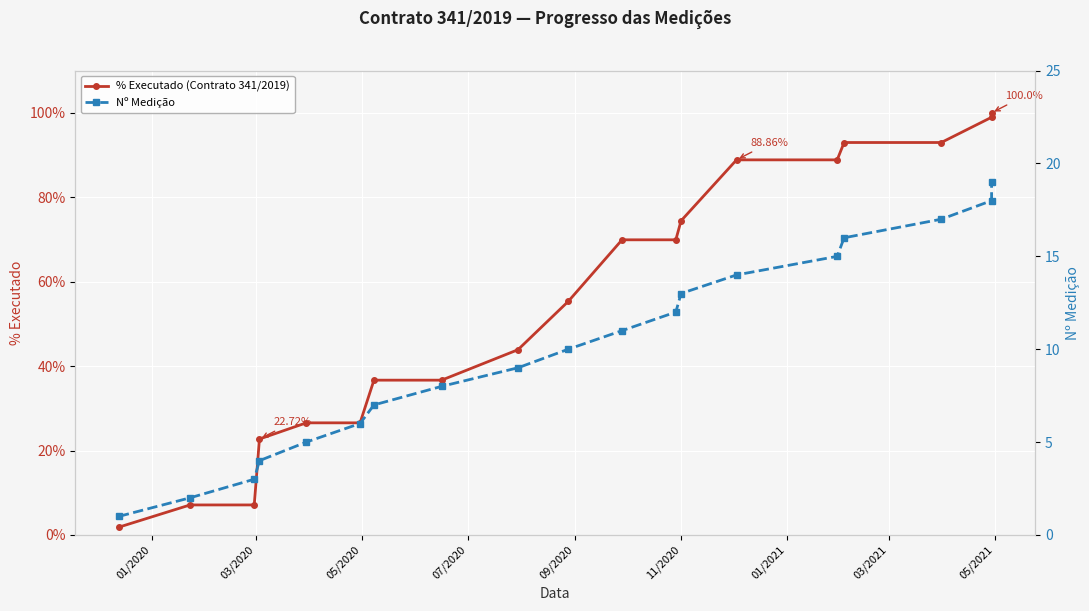

True or false: Nº Medição has more than 2 points higher than both neighbors.

False